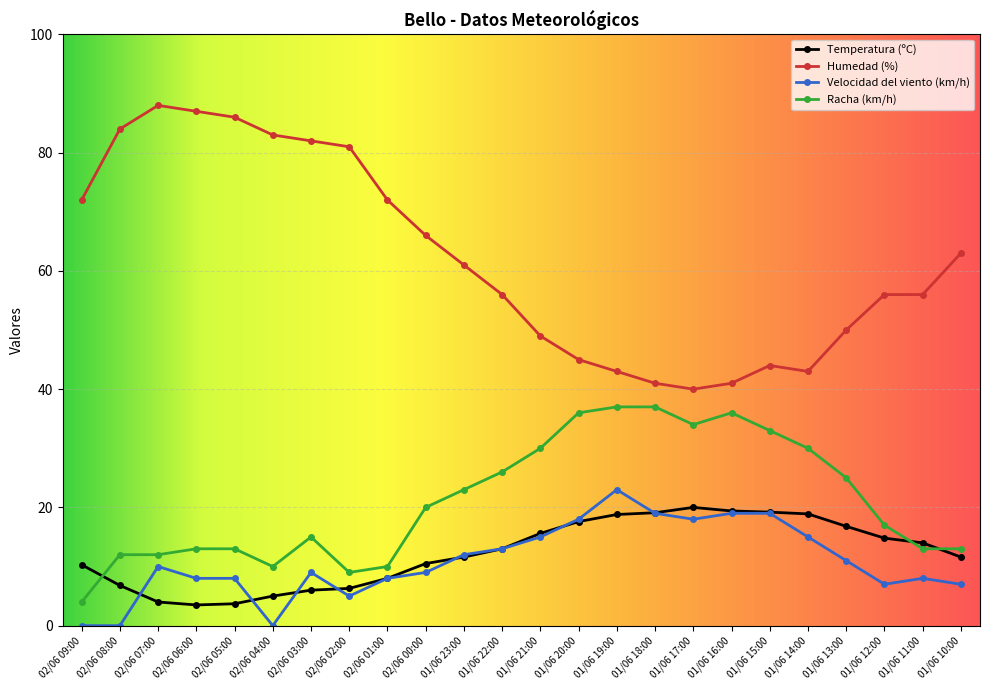

What is the difference between the second highest and minimum values in the Velocidad del viento (km/h) series?

19.0